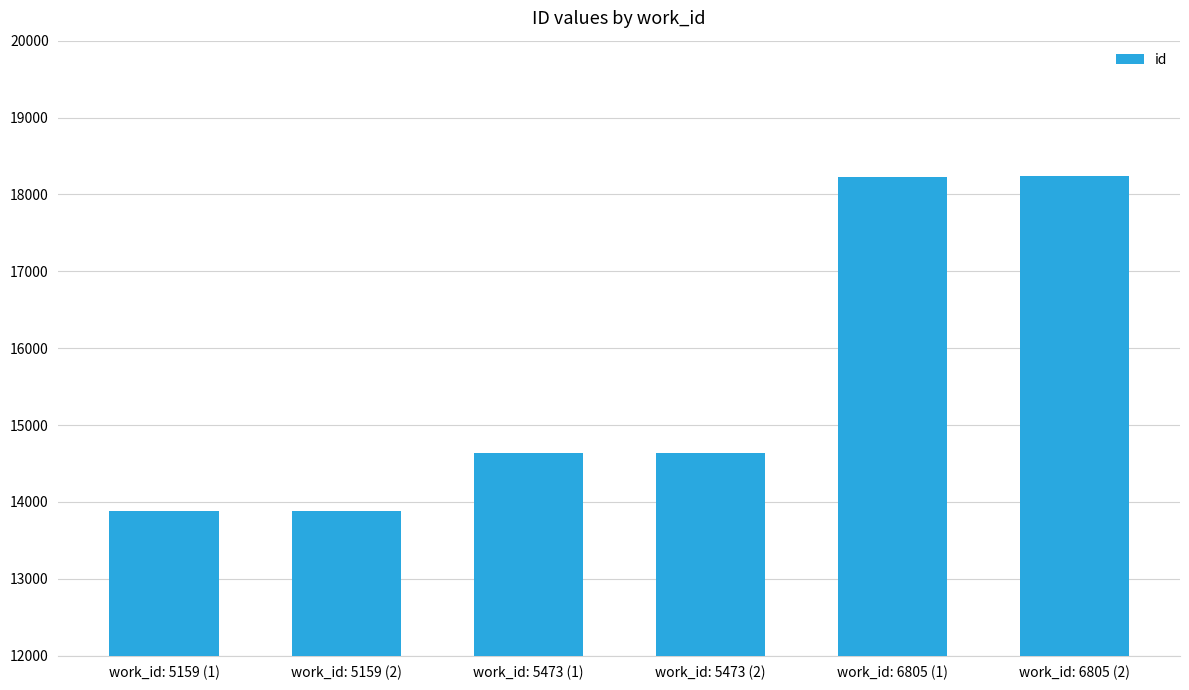

True or false: the data shows 8565 at work_id: 5473 (1).

False